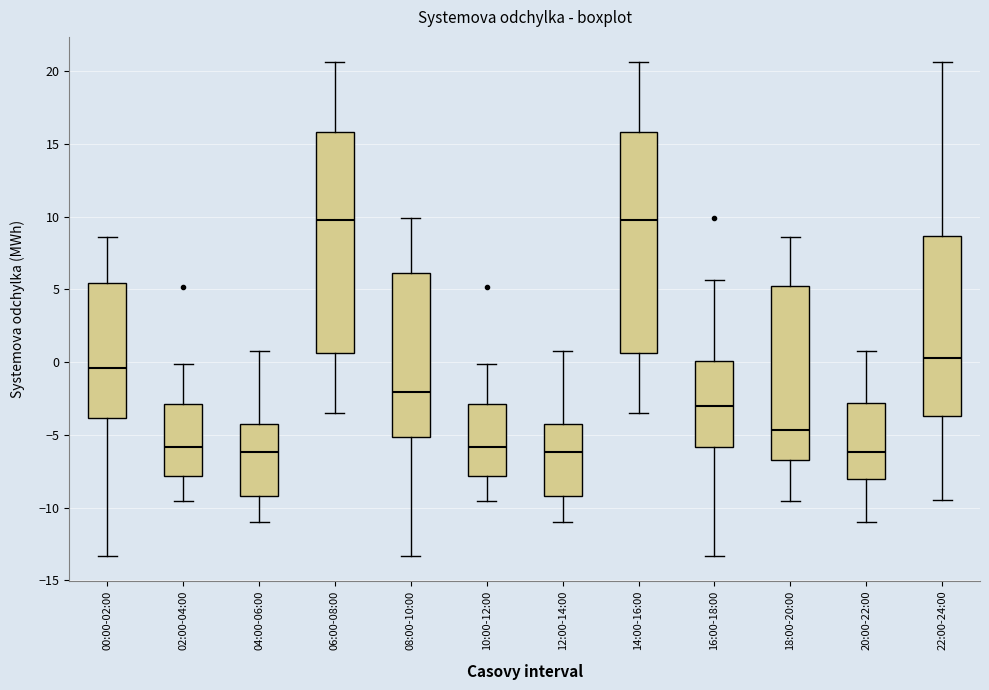

Reading left to right, read every box against the y-axis: the position of its median line, the range the box covers, and the ends of its whiskers. The values are not printed on the chart, so give them approximately, as read against the axis.

00:00-02:00: median -0.5, box -4.0 to 5.5, whiskers -13.5 to 8.5
02:00-04:00: median -6.0, box -8.0 to -3.0, whiskers -9.5 to 0.0
04:00-06:00: median -6.0, box -9.0 to -4.0, whiskers -11.0 to 1.0
06:00-08:00: median 10.0, box 0.5 to 16.0, whiskers -3.5 to 20.5
08:00-10:00: median -2.0, box -5.0 to 6.0, whiskers -13.5 to 10.0
10:00-12:00: median -6.0, box -8.0 to -3.0, whiskers -9.5 to 0.0
12:00-14:00: median -6.0, box -9.0 to -4.0, whiskers -11.0 to 1.0
14:00-16:00: median 10.0, box 0.5 to 16.0, whiskers -3.5 to 20.5
16:00-18:00: median -3.0, box -6.0 to 0.0, whiskers -13.5 to 5.5
18:00-20:00: median -4.5, box -6.5 to 5.0, whiskers -9.5 to 8.5
20:00-22:00: median -6.0, box -8.0 to -3.0, whiskers -11.0 to 1.0
22:00-24:00: median 0.5, box -3.5 to 8.5, whiskers -9.5 to 20.5